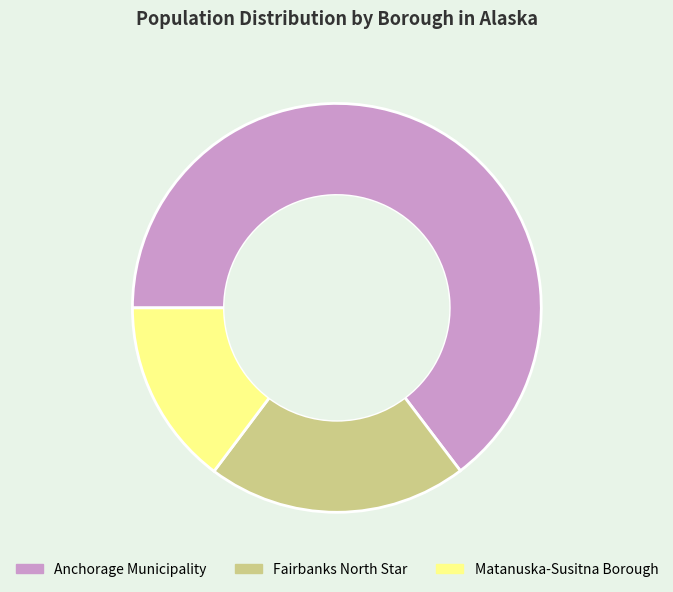

Approximately how many times larger is the value at Anchorage Municipality compared to Fairbanks North Star?

3.1